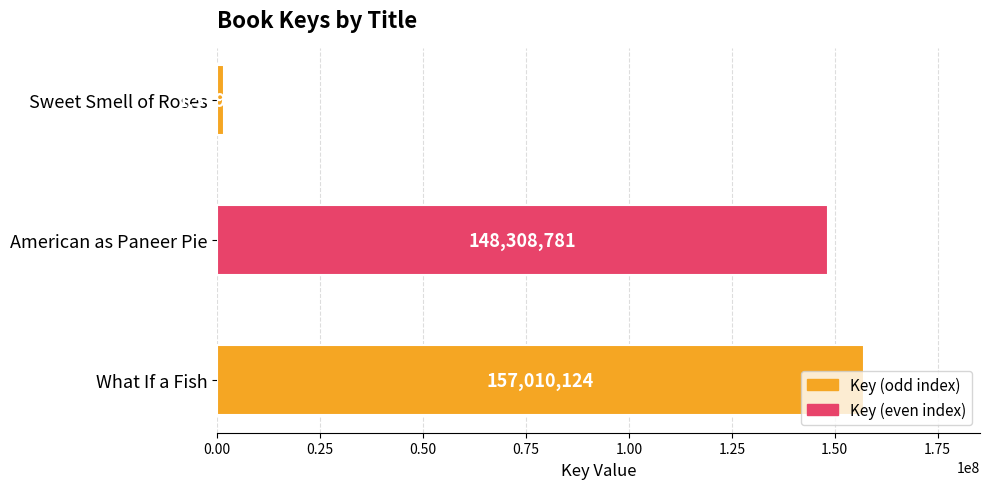

True or false: the data shows 157010124 at What If a Fish.

True